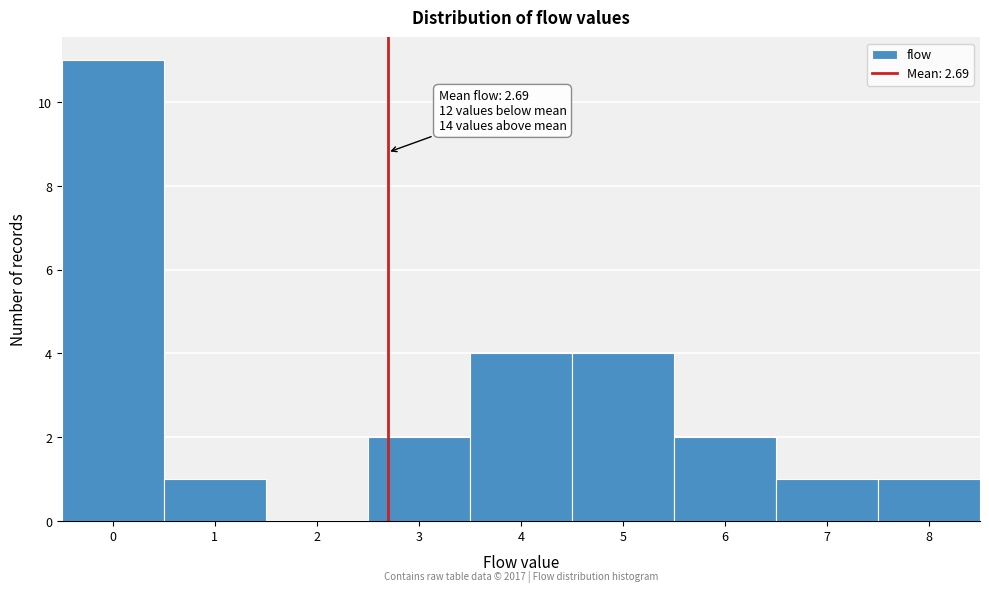

Which range on the x-axis has the tallest bar?

-0.5 to 0.5